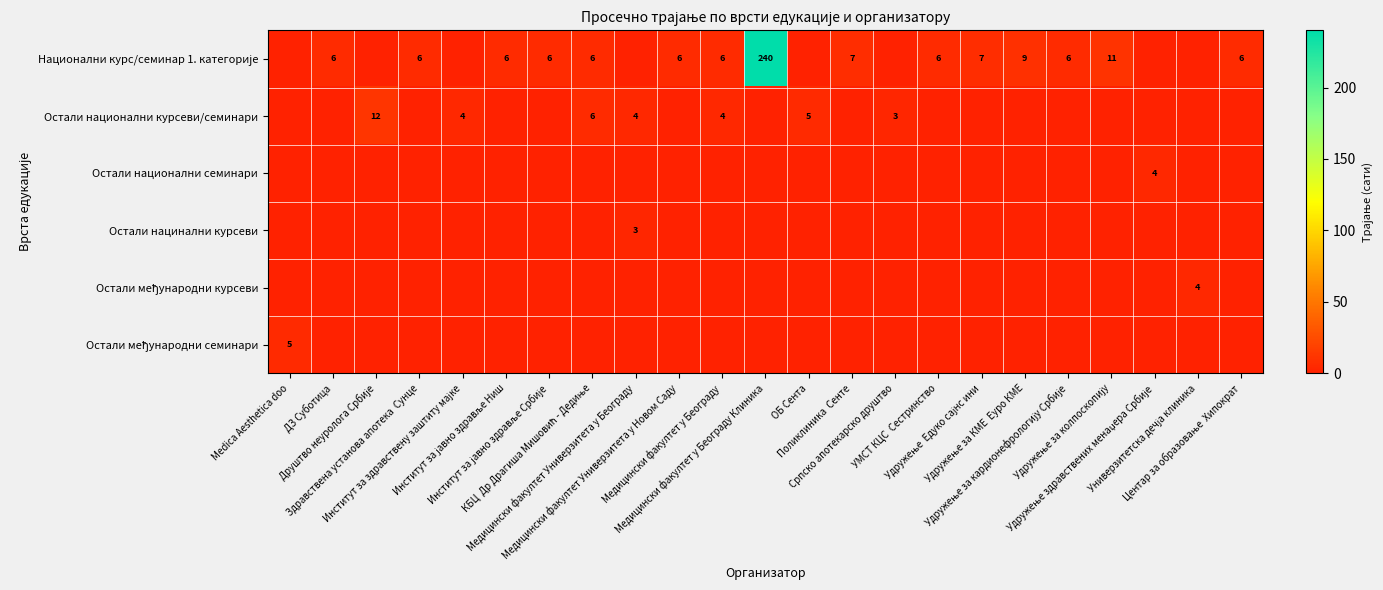

The row_0 series shows -148 at Институт за здравствену заштиту мајке. True or false?

False